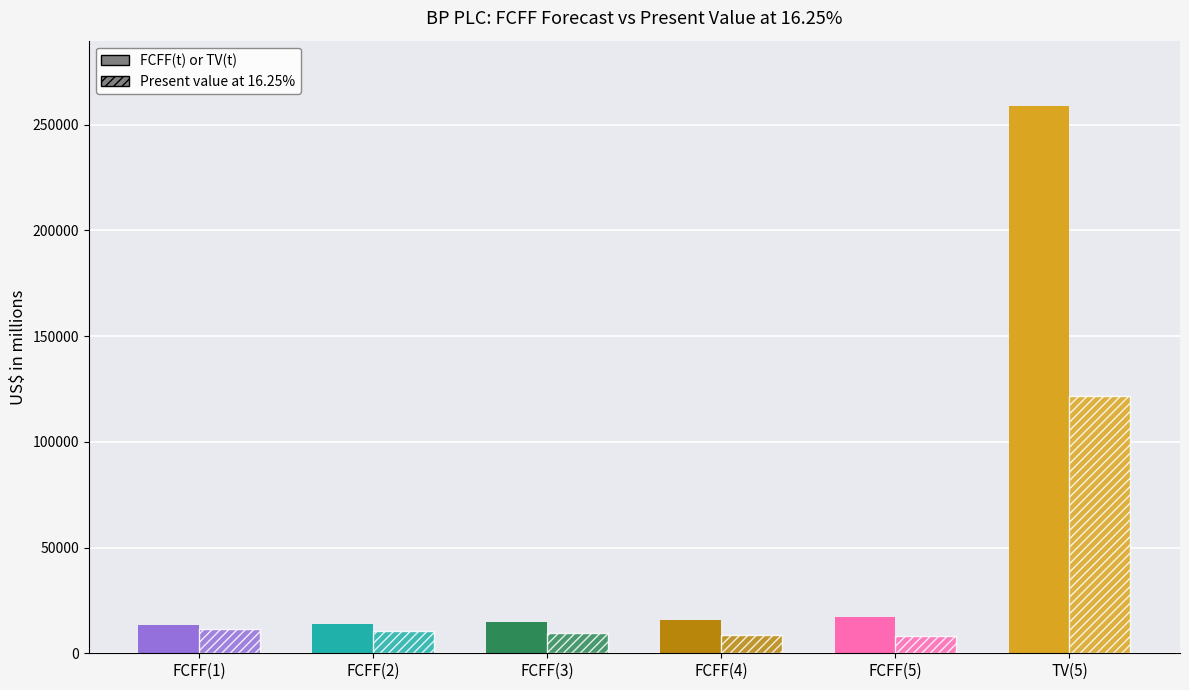

What is the minimum value shown in the chart?

8169